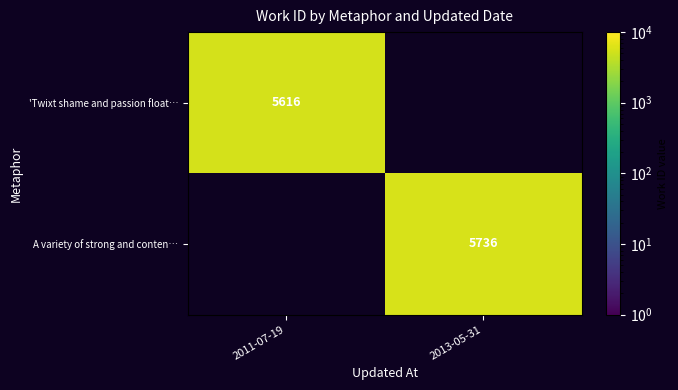

Which has a higher value, 2013-05-31 or 2011-07-19?

2011-07-19